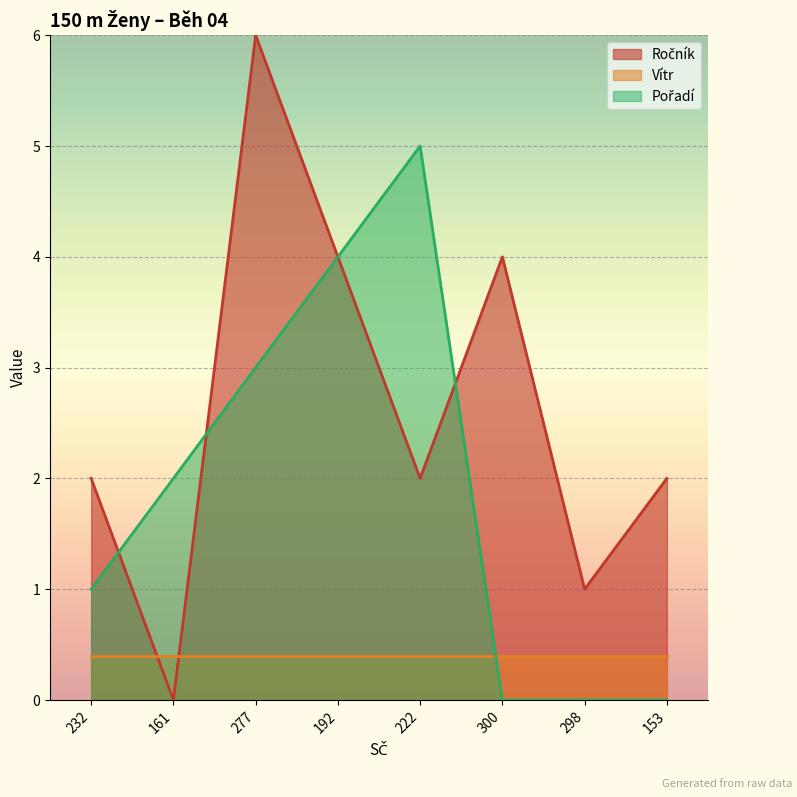

Is it true that Ročník equals 6 at 277?

True